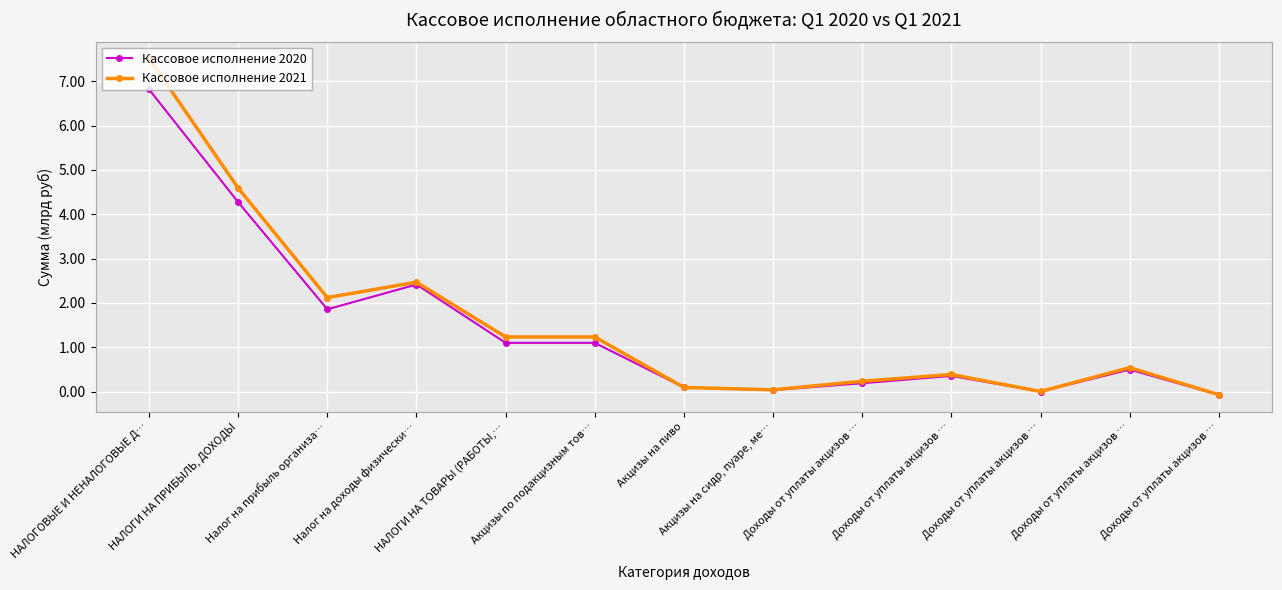

How many categories are shown in the chart?

13